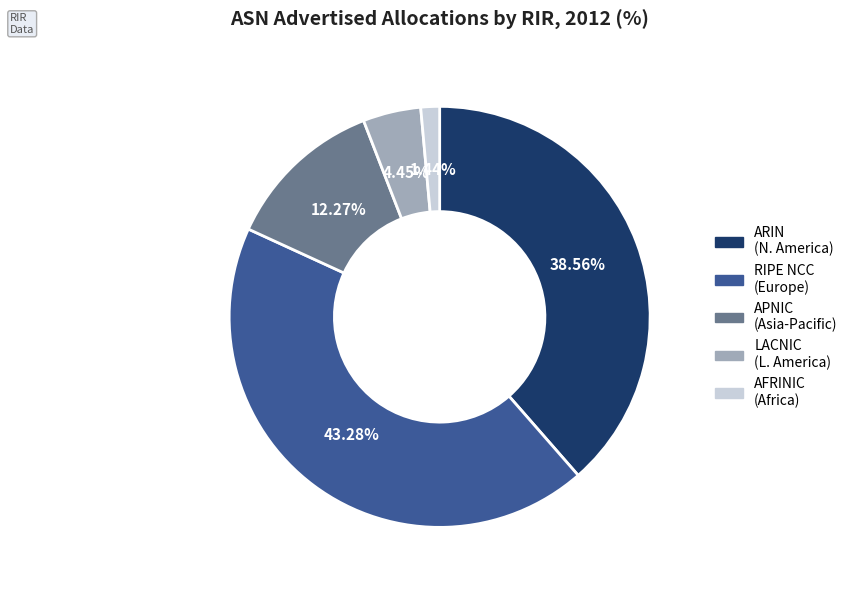

Combined, do ARIN (N. America) and APNIC (Asia-Pacific) account for over 50%?

Yes